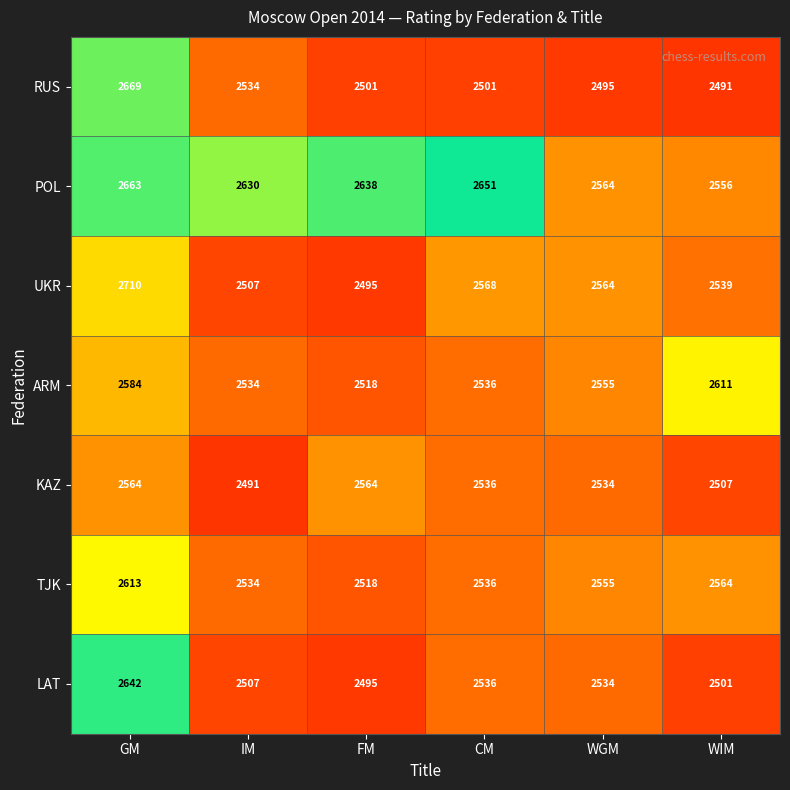

Is it true that RUS equals 2534 at IM?

True